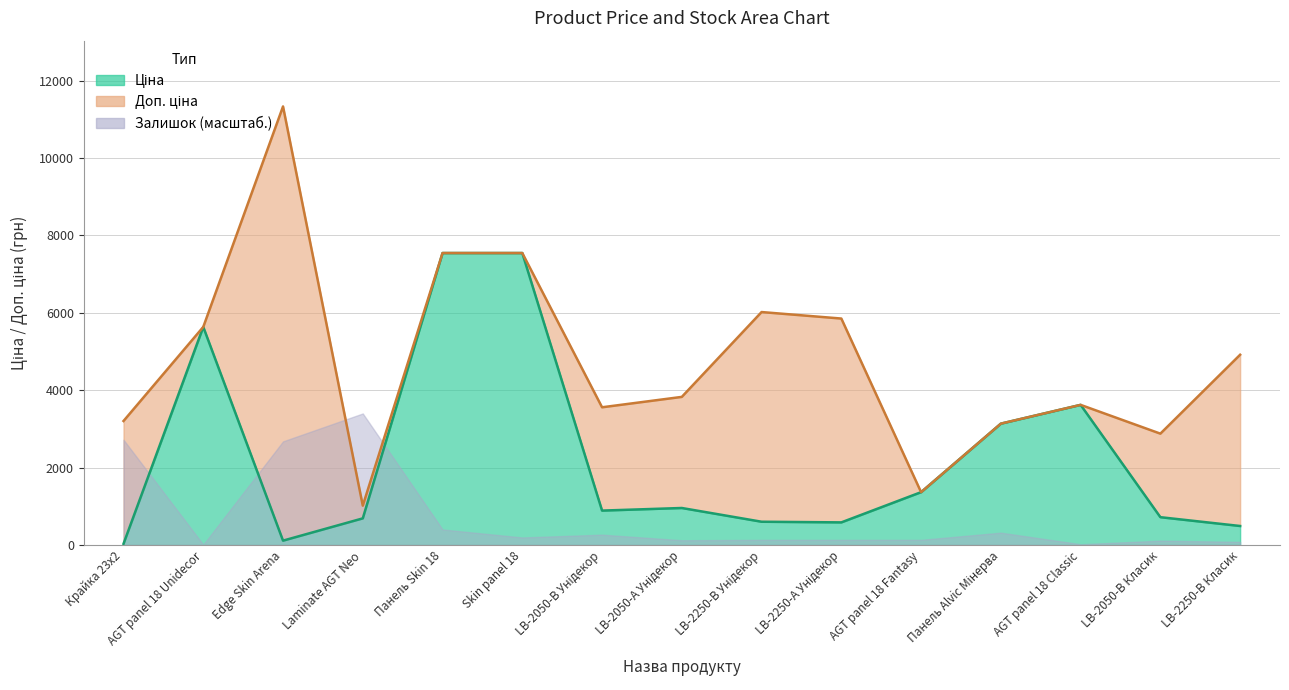

True or false: Ціна has more than 1 points higher than both neighbors.

True